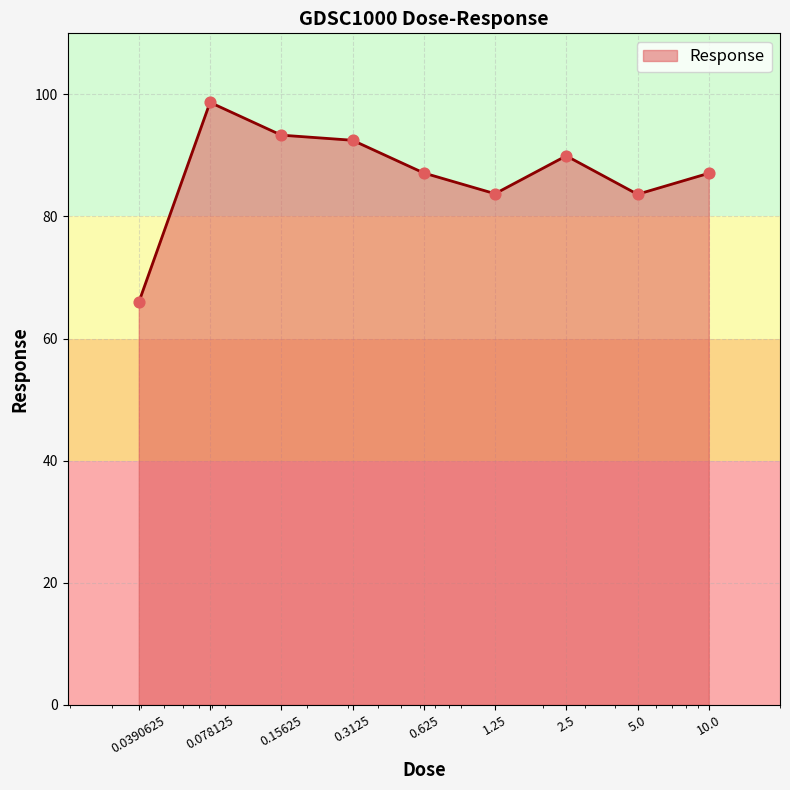

What is the difference between the maximum and minimum values?

32.8